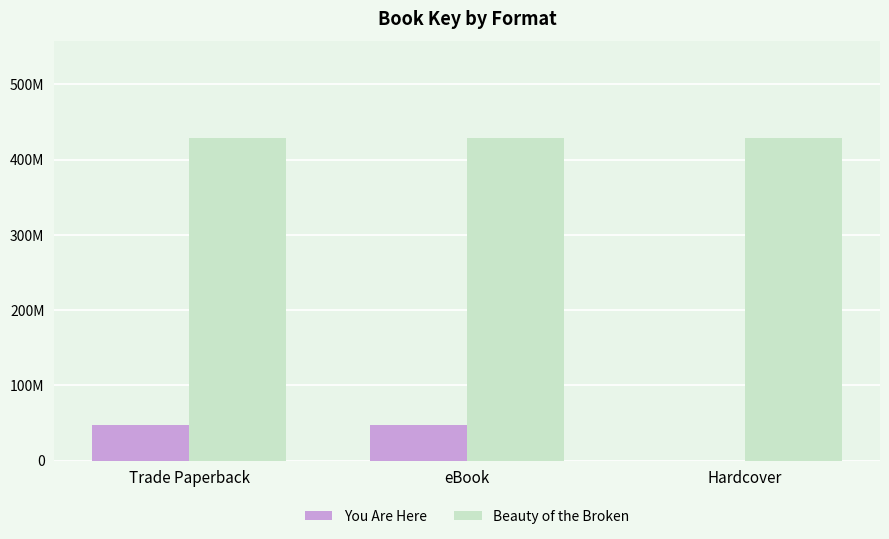

Reading left to right, list all the values displayed in this chart.

You Are Here: Trade Paperback=47177416	eBook=47177416	Hardcover=0
Beauty of the Broken: Trade Paperback=428601363	eBook=428601363	Hardcover=428601363